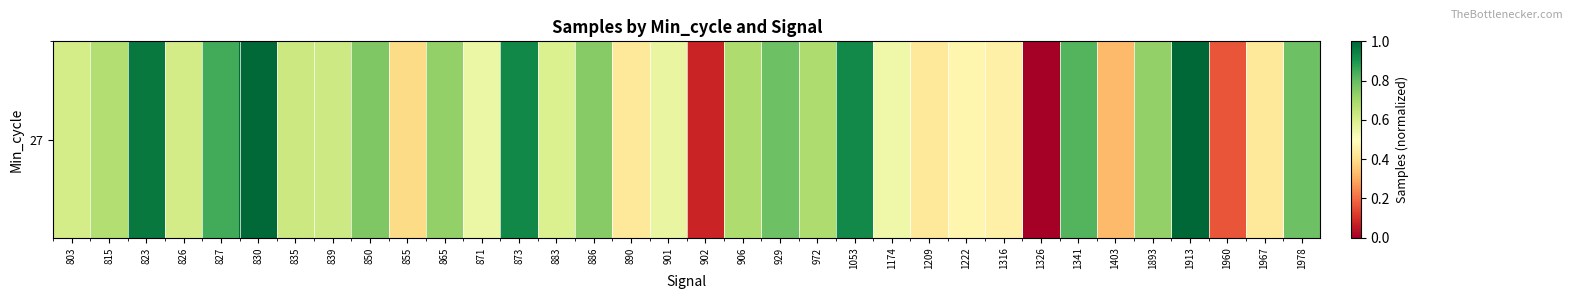

What is the sum of all values?

20.9